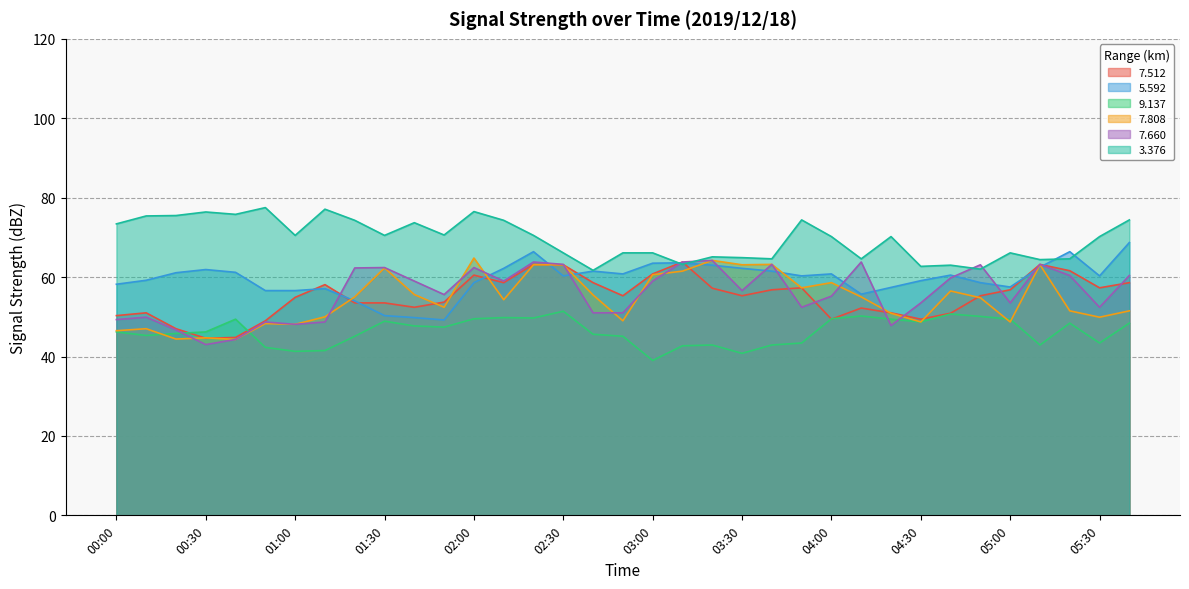

How many lines are shown in the chart?

6